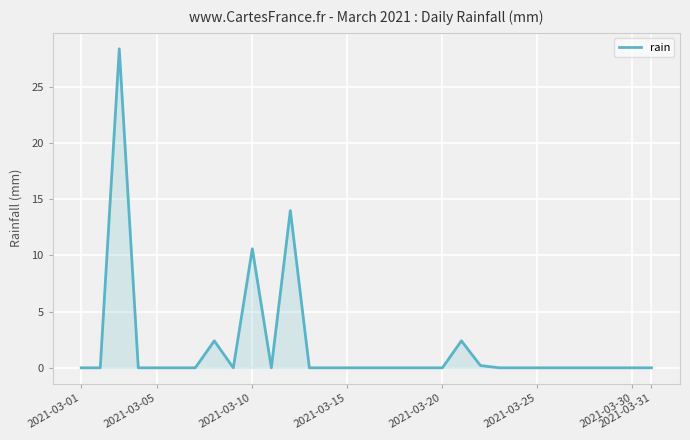

What is the difference between the maximum and minimum values?

28.4